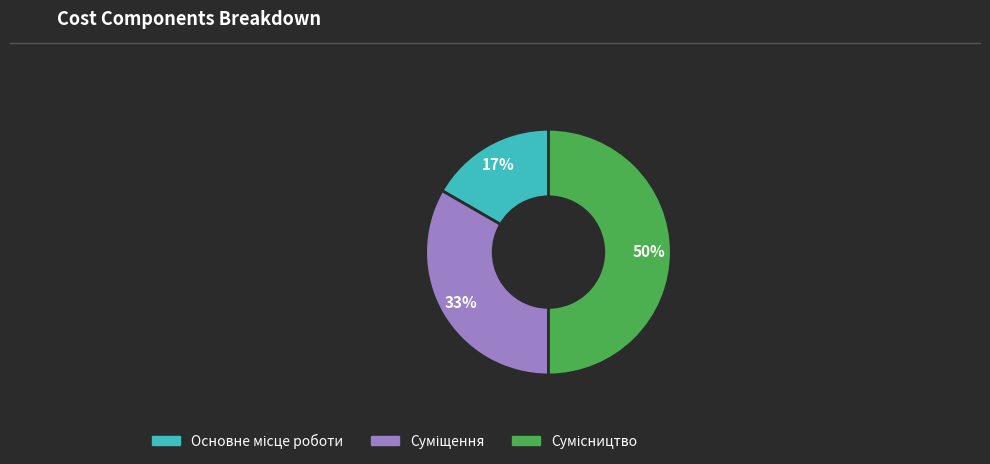

To the nearest percent, what is the average slice percentage?

33%